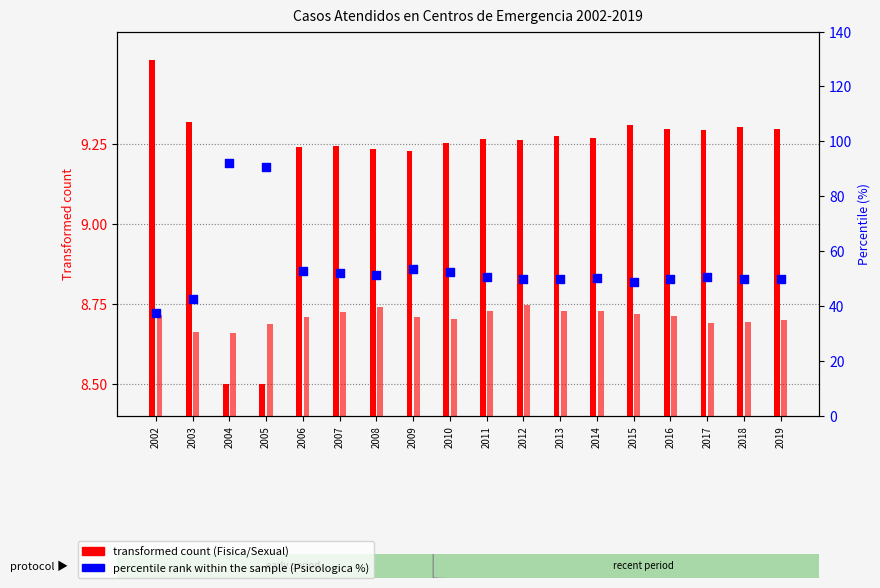

What is the total value across all series at 2007?

69.8